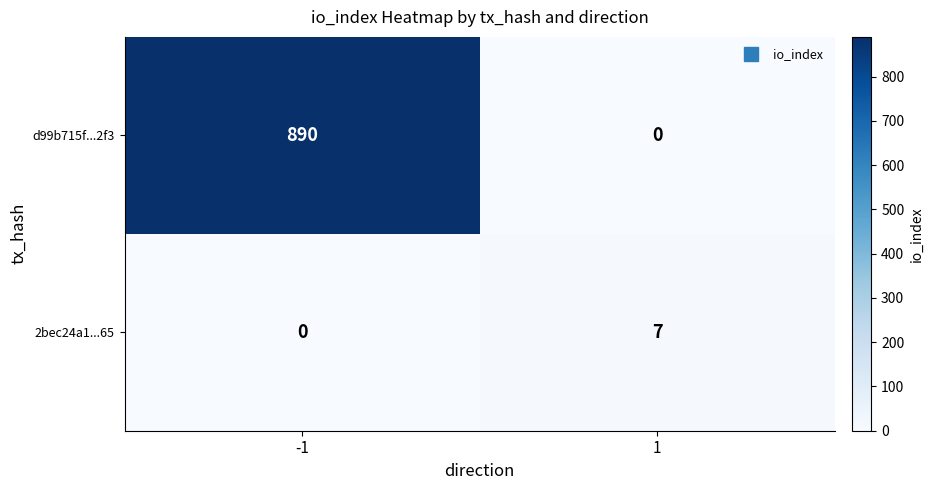

How many values in the d99b715f...2f3 series are below 890?

1